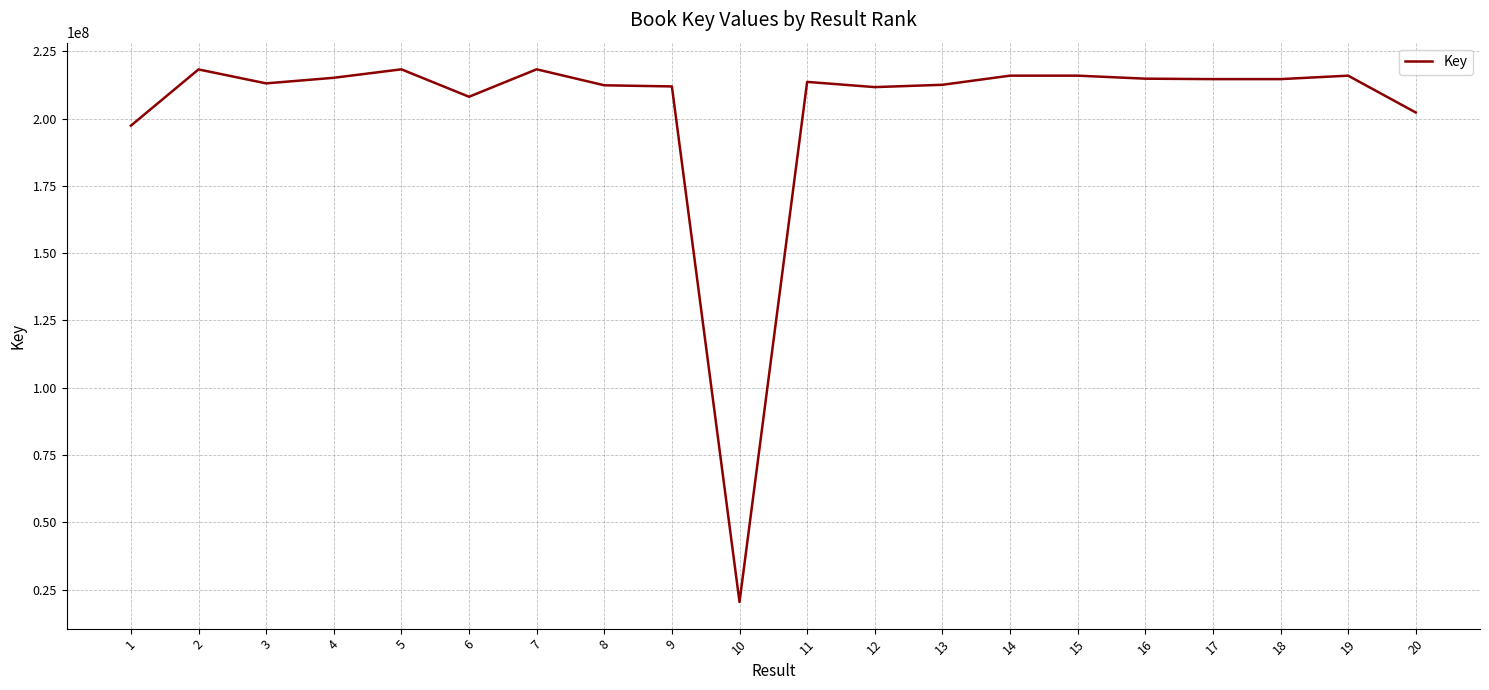

Does the chart display data point markers on the line(s)?

No